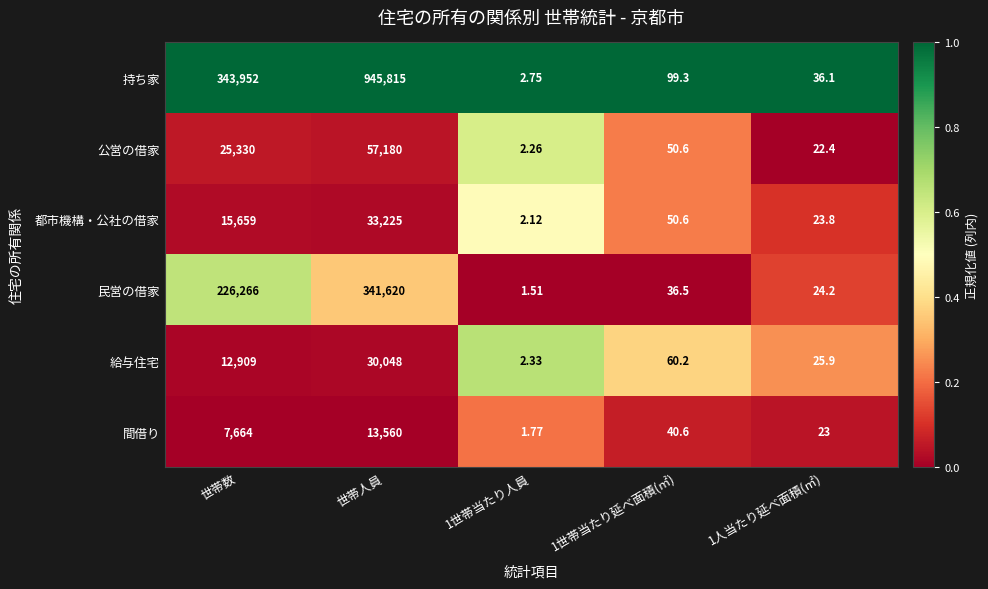

Where is 持ち家 nearest to the value 472908?

世帯数